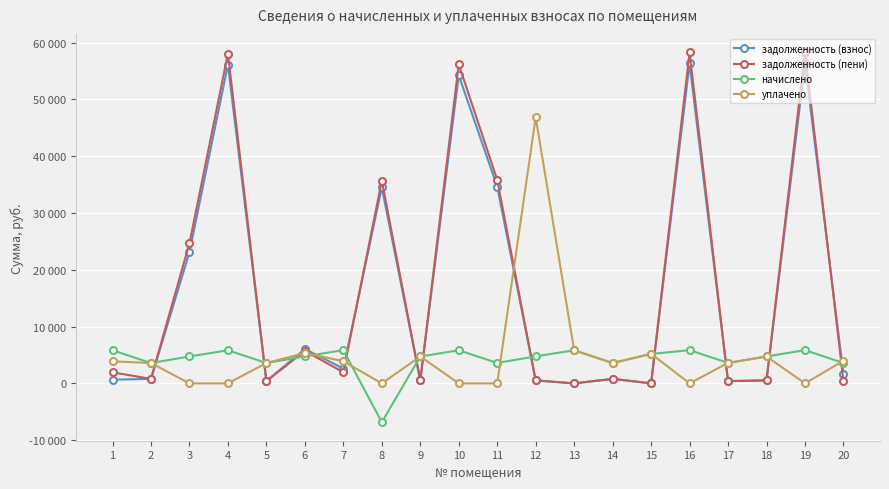

True or false: задолженность (взнос) and задолженность (пени) cross at least once.

True